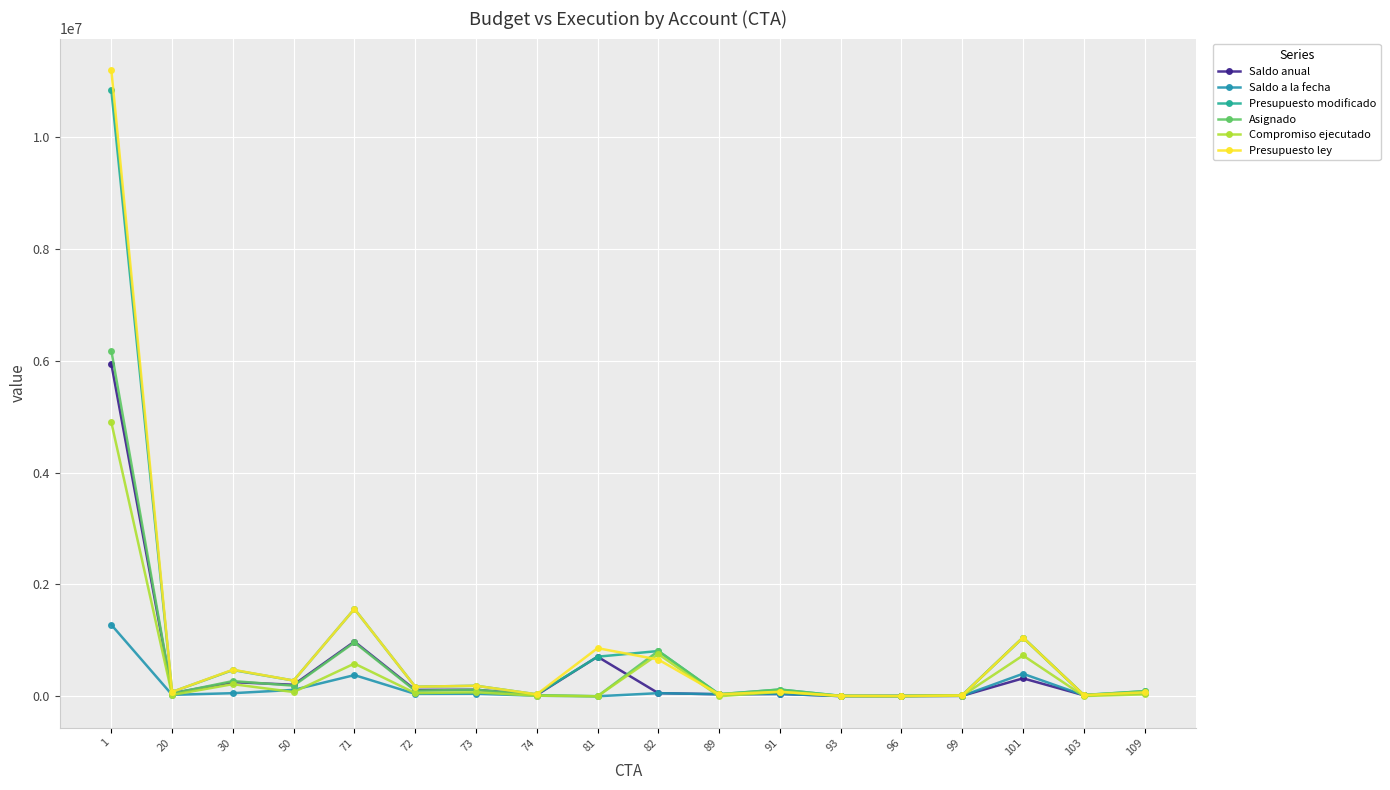

What is the total value across all series at 93?

31500.0